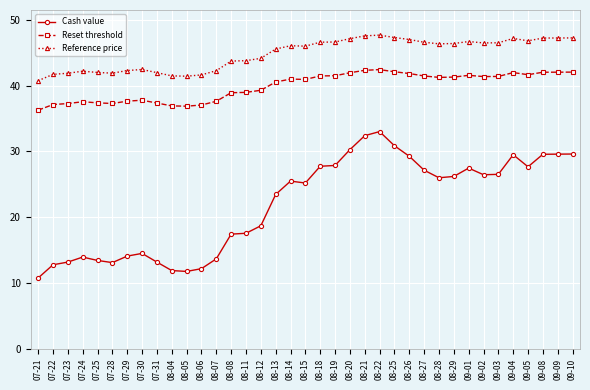

In Reference price, how many points are lower than both neighbors (excluding endpoints)?

6